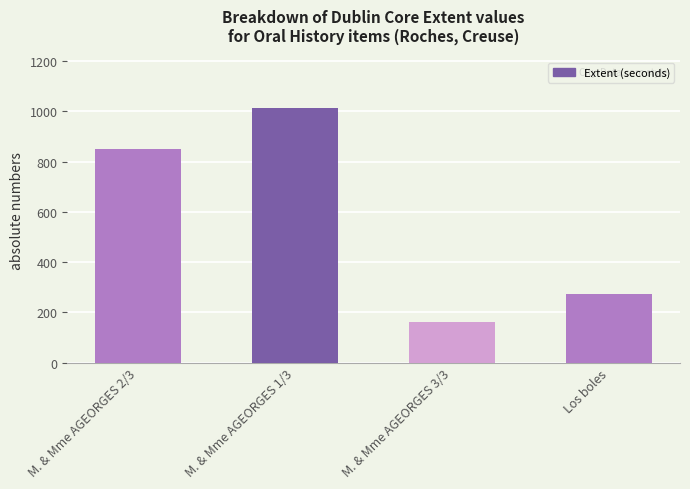

Is it true that the value at Los boles is 273?

True